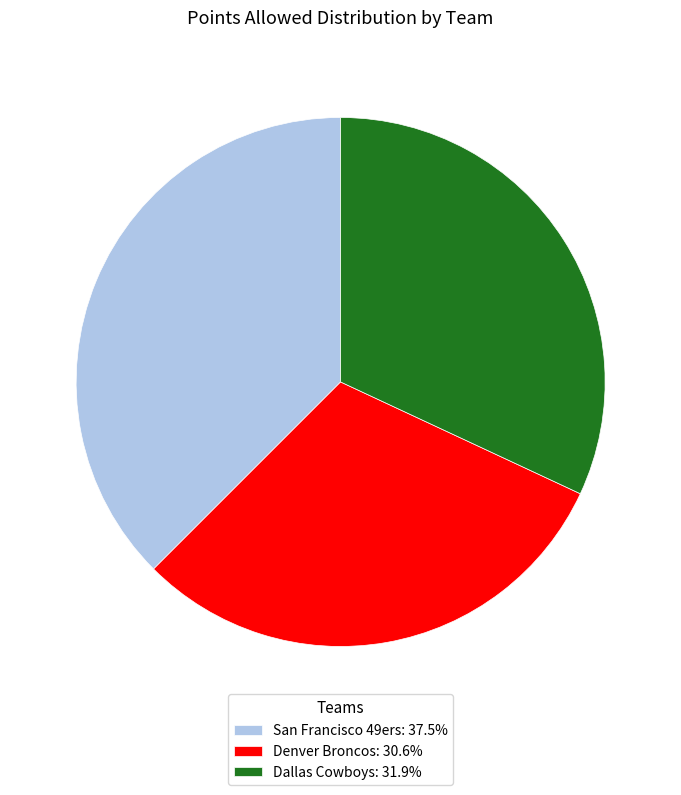

How many segments does this pie chart have?

3